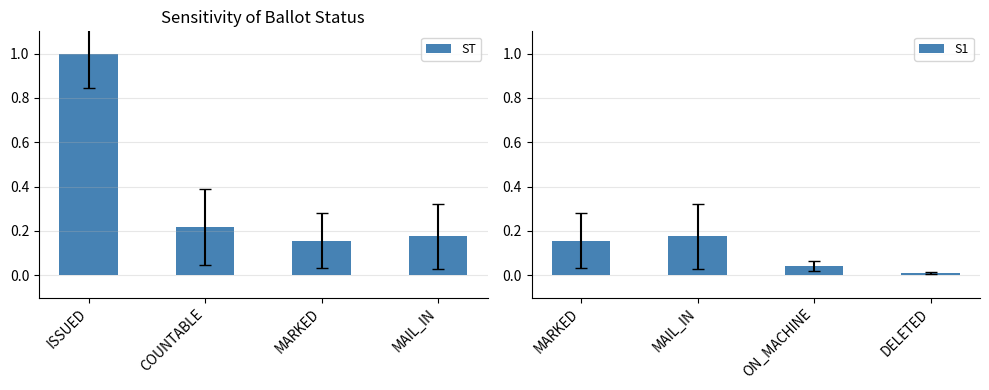

Reading left to right, list all the values displayed in this chart.

ST: 1.0	0.2	0.2	0.2
S1: 0.2	0.2	0.0	0.0